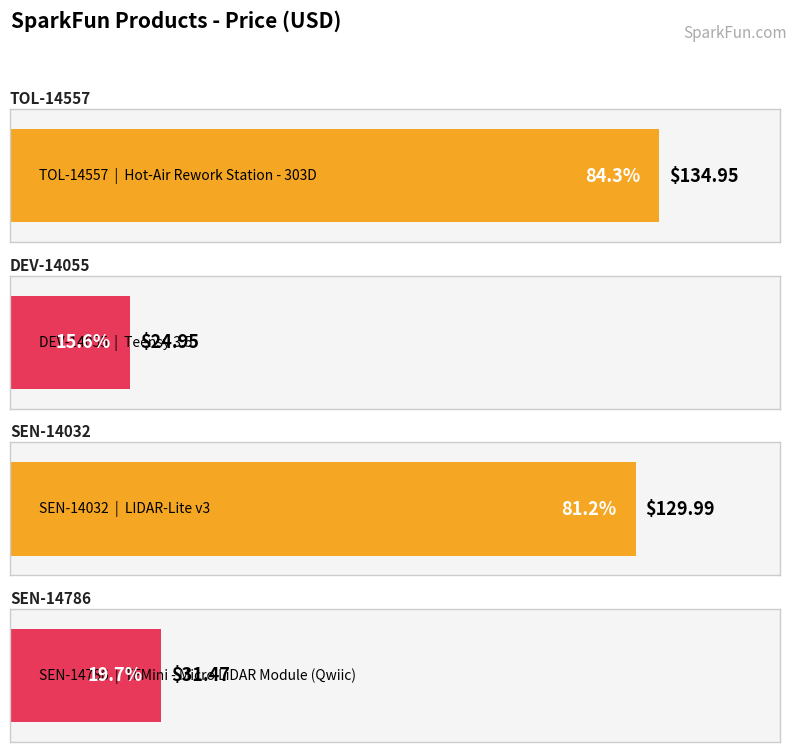

What is the difference between the values at TOL-14557 and SEN-14032?

5.0